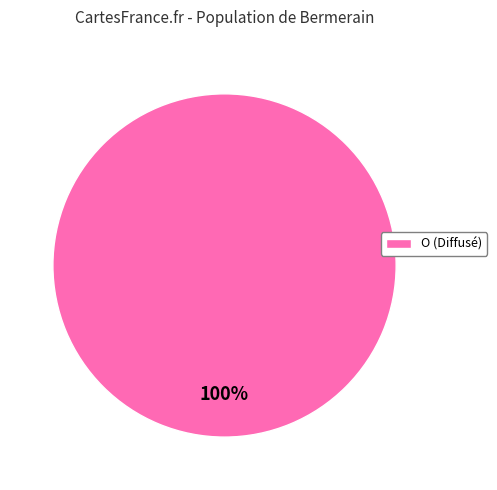

Rank the categories by value from lowest to highest.

O (Diffusé)